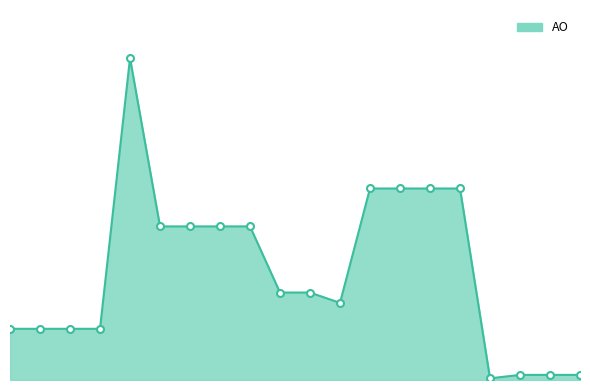

Rank the categories by value from highest to lowest.

4, 12, 13, 14, 15, 5, 6, 7, 8, 9, 10, 11, 0, 1, 2, 3, 17, 18, 19, 16